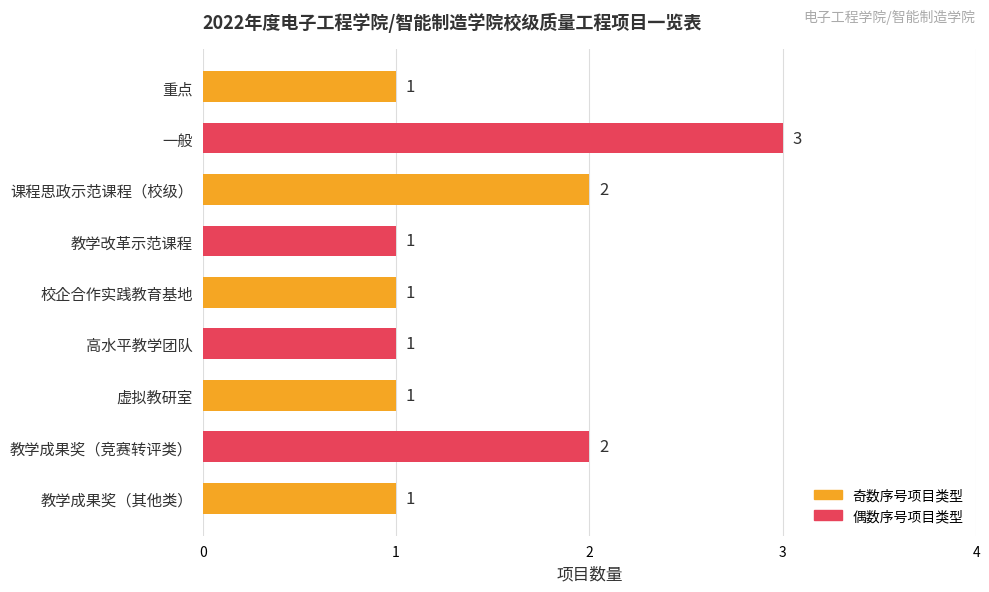

Which category has the highest value across all series?

一般